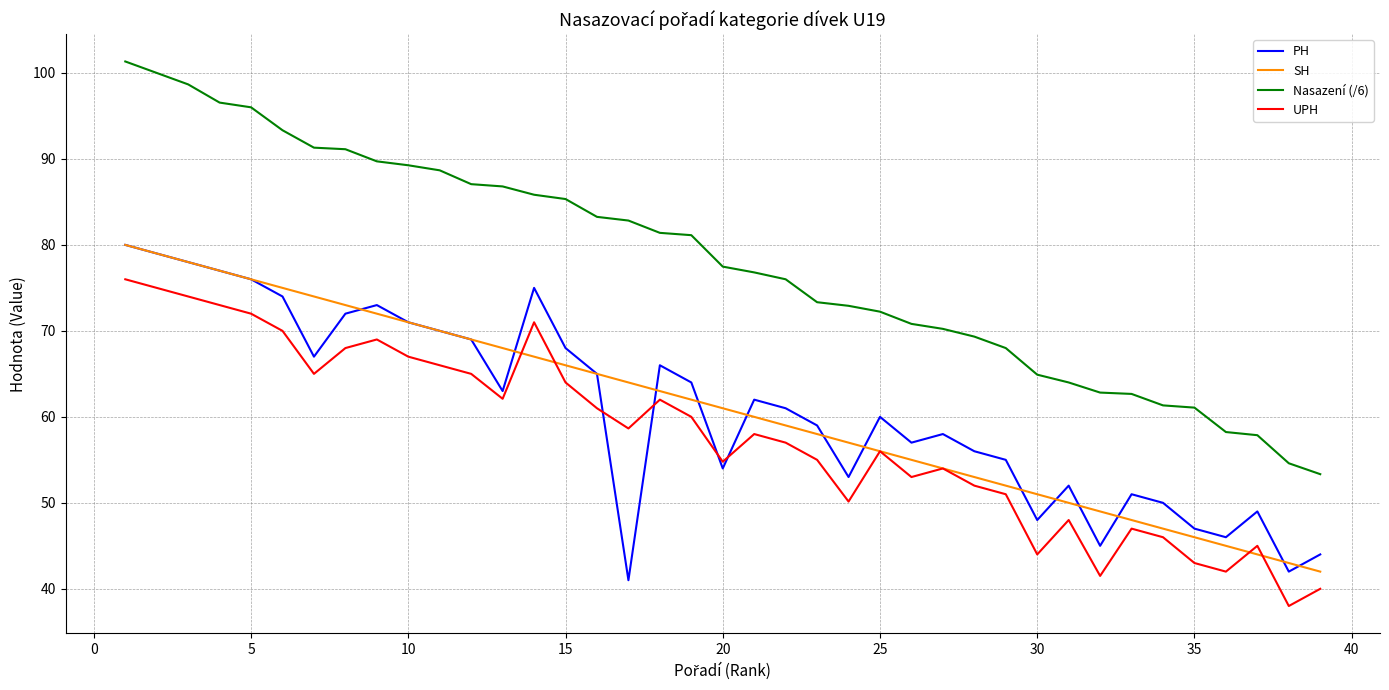

What is the difference between the maximum and minimum values in the PH series?

39.0